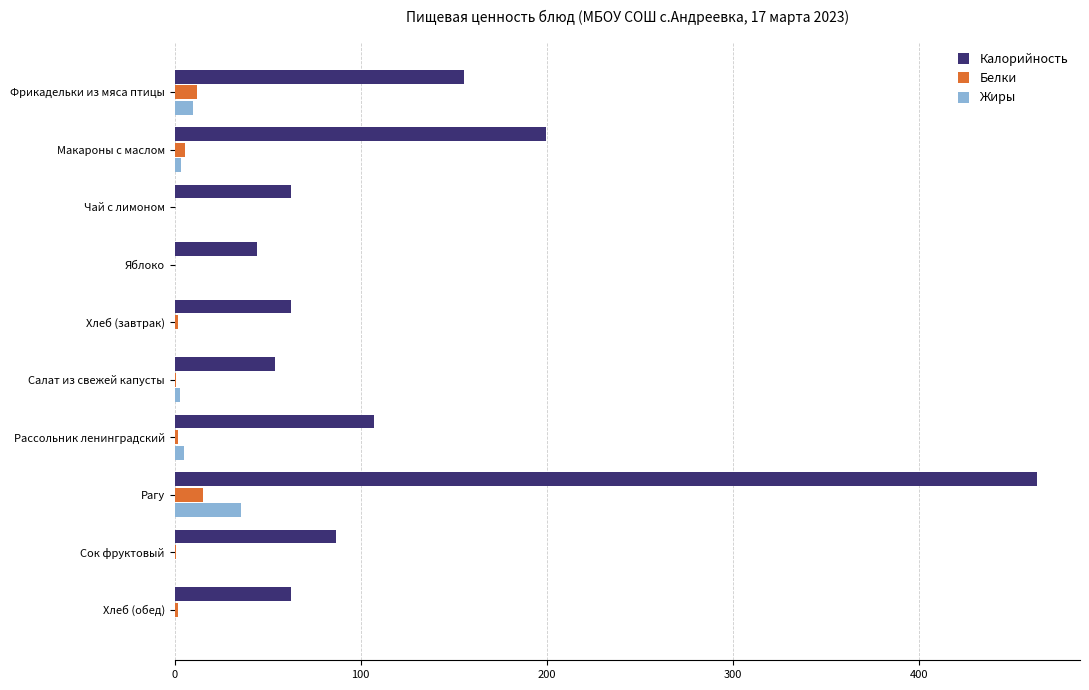

Is the value of Белки at Фрикадельки из мяса птицы greater than the value of Жиры at Чай с лимоном?

Yes